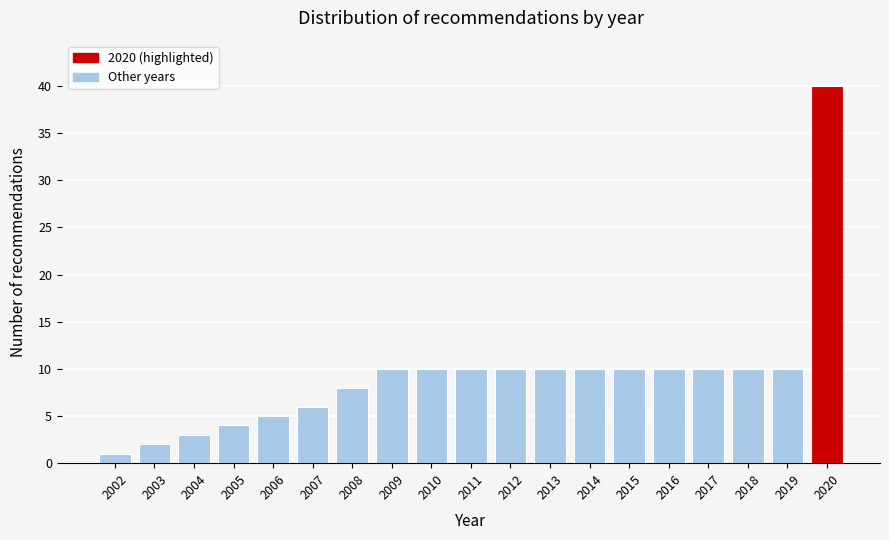

Reading left to right, transcribe all the data shown in this chart.

1	2	3	4	5	6	8	10	10	10	10	10	10	10	10	10	10	10	40